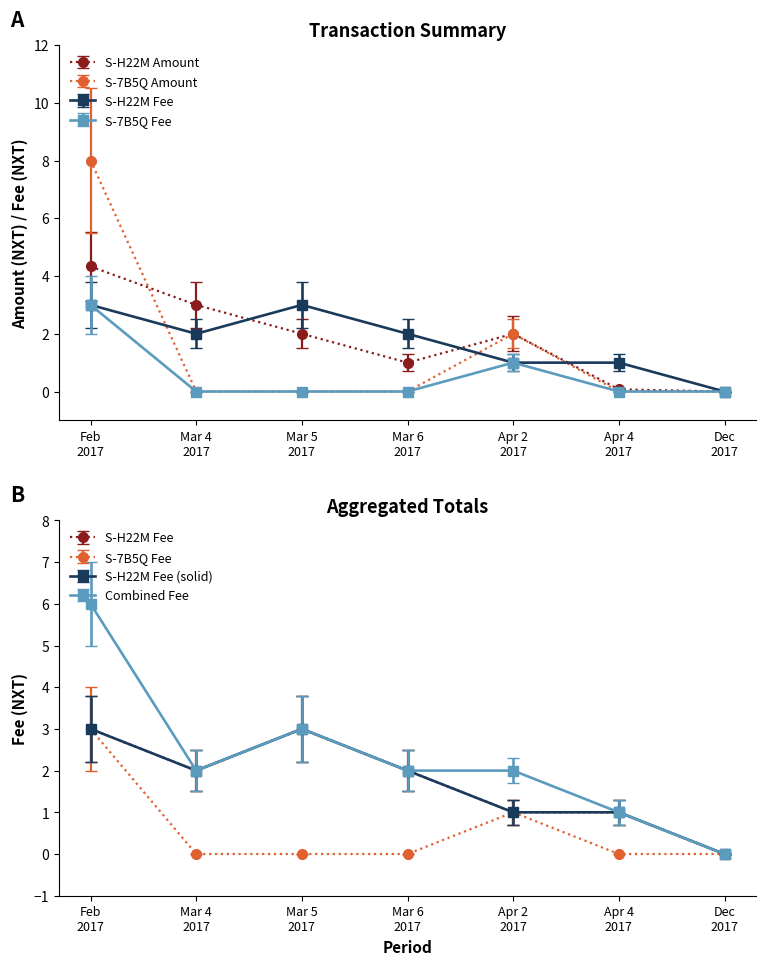

What is the total value across all series at Mar 4 2017?

5.0